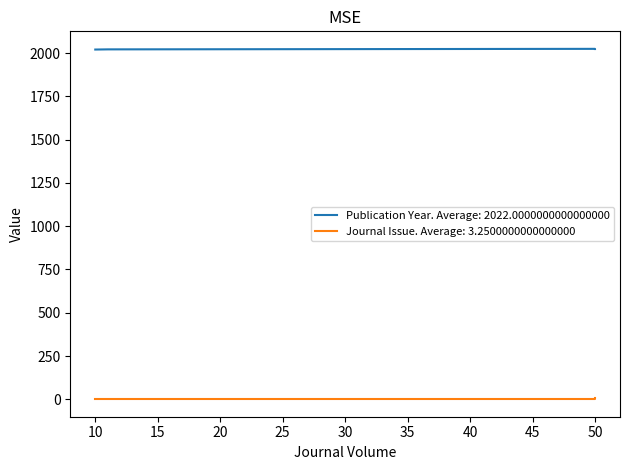

Which category has the lowest value in the Journal Issue series?

50